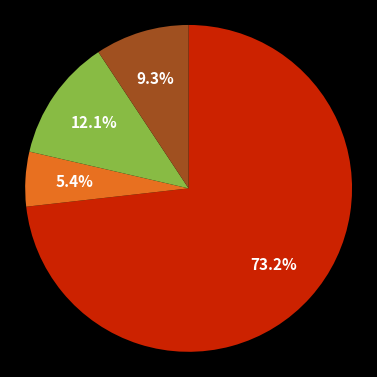

Is there any slice that represents more than half of the pie?

Yes